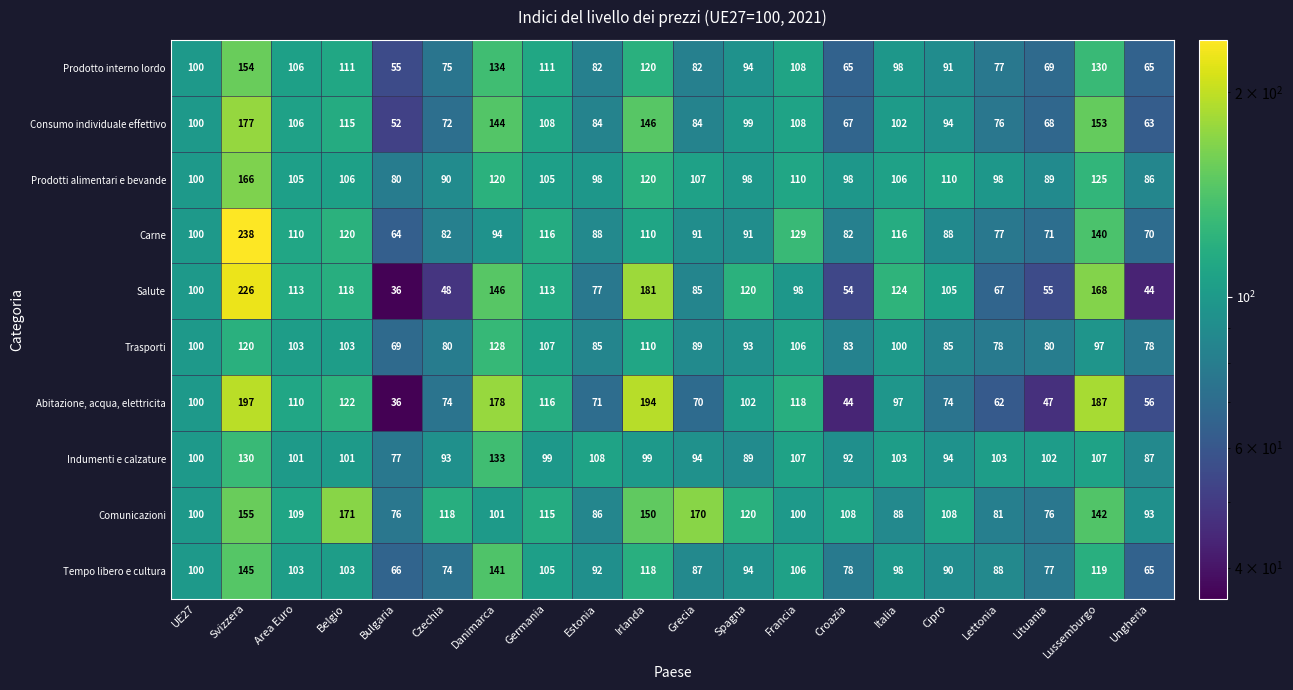

The value of Abitazione, acqua, elettricita at Ungheria is 56. True or false?

True